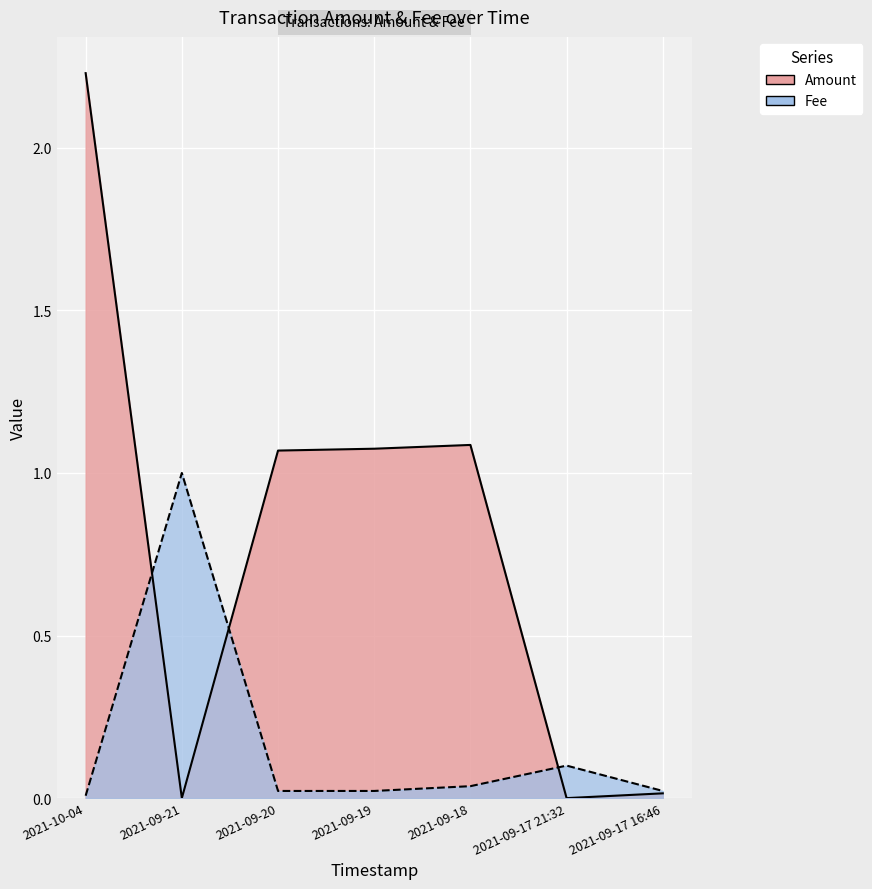

Reading left to right, transcribe all the data shown in this chart.

Amount: 2.2	0.0	1.1	1.1	1.1	0.0	0.0
Fee: 0.0	1.0	0.0	0.0	0.0	0.1	0.0